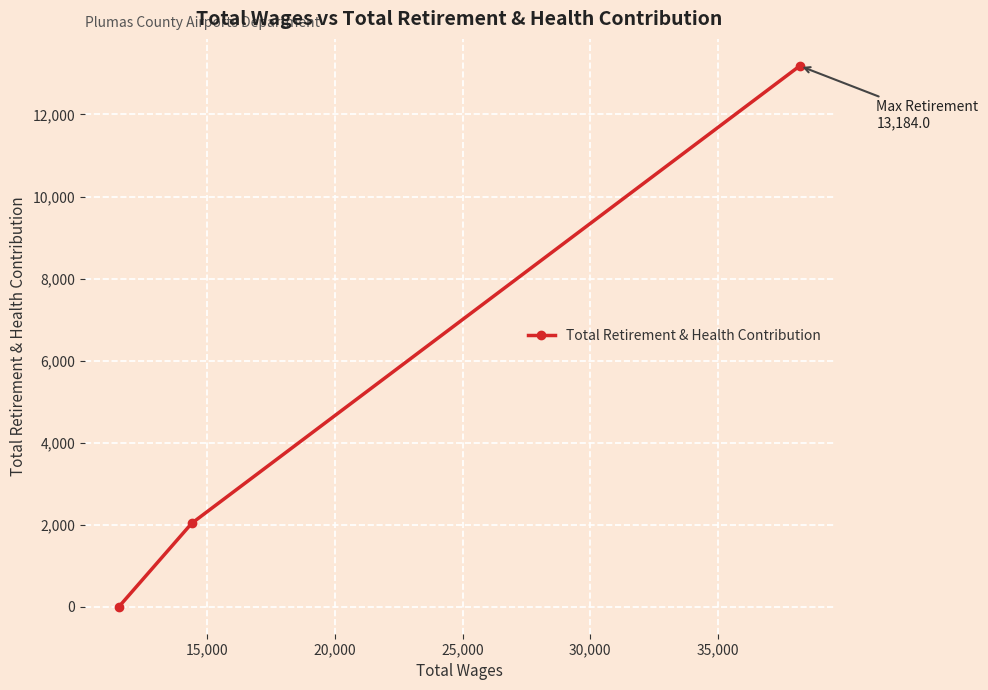

What is the maximum value shown in the chart?

13184